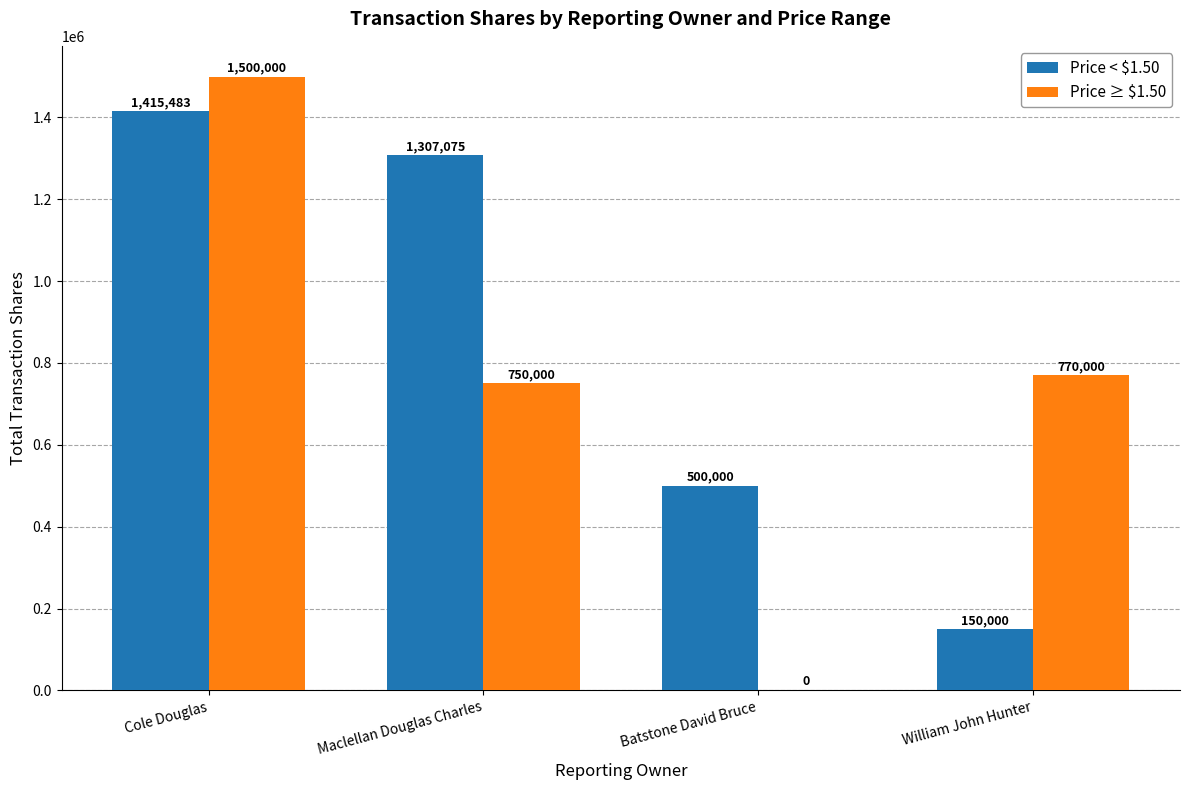

Which series changed the most between Cole Douglas and William John Hunter?

Price < $1.50